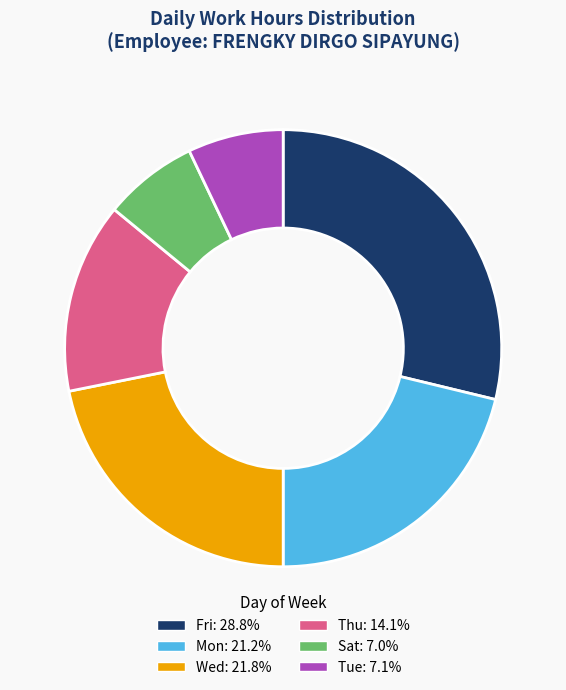

Is there any slice that represents more than half of the pie?

No